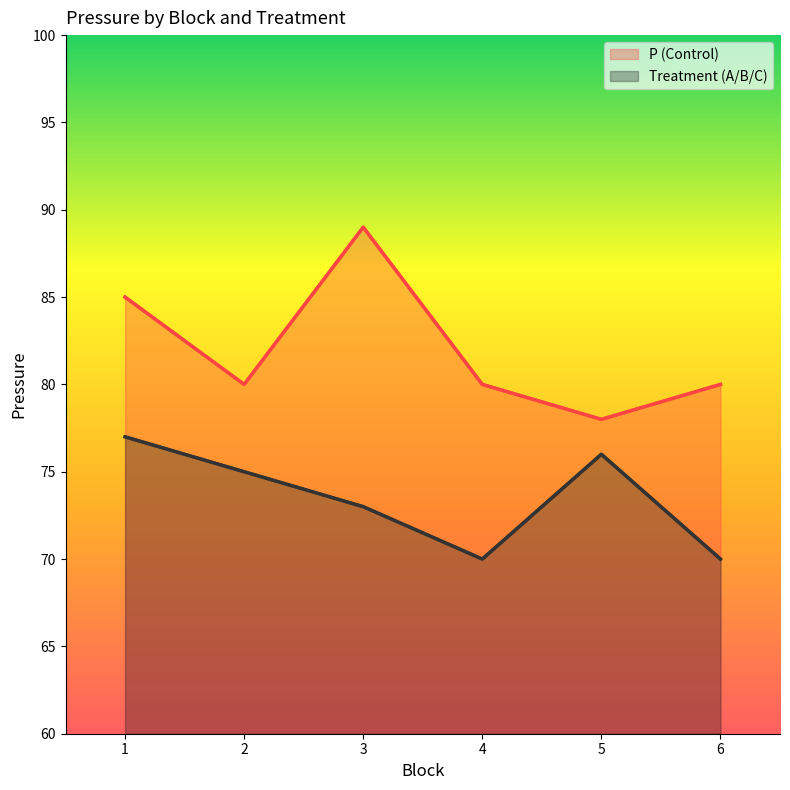

What is the sum of all Treatment (A/B/C) values?

441